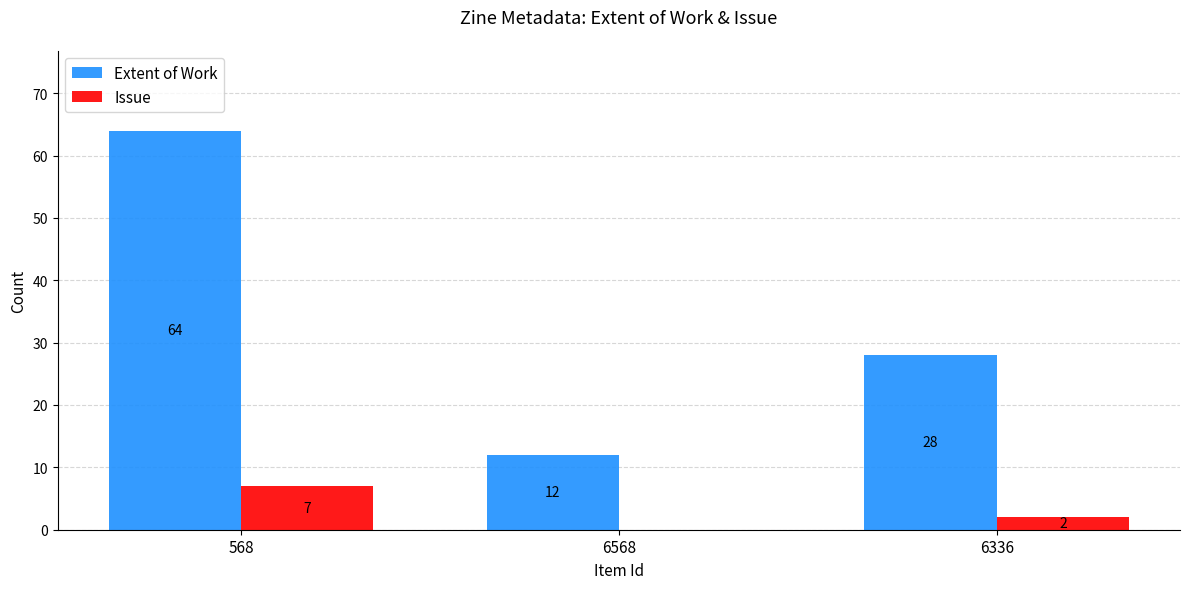

How many data points does each series have?

3